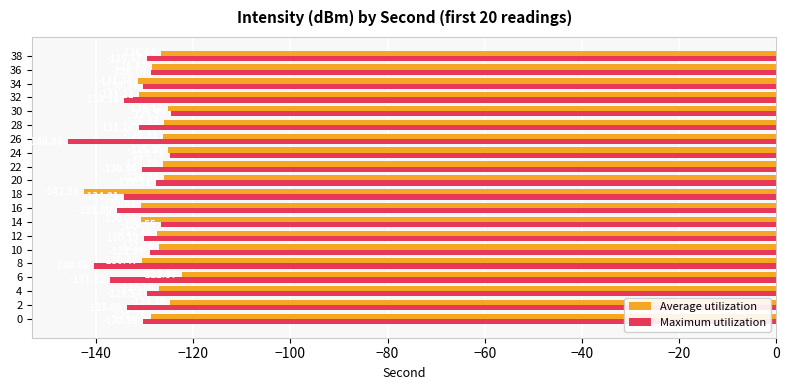

Which series has the widest spread of values?

Maximum utilization